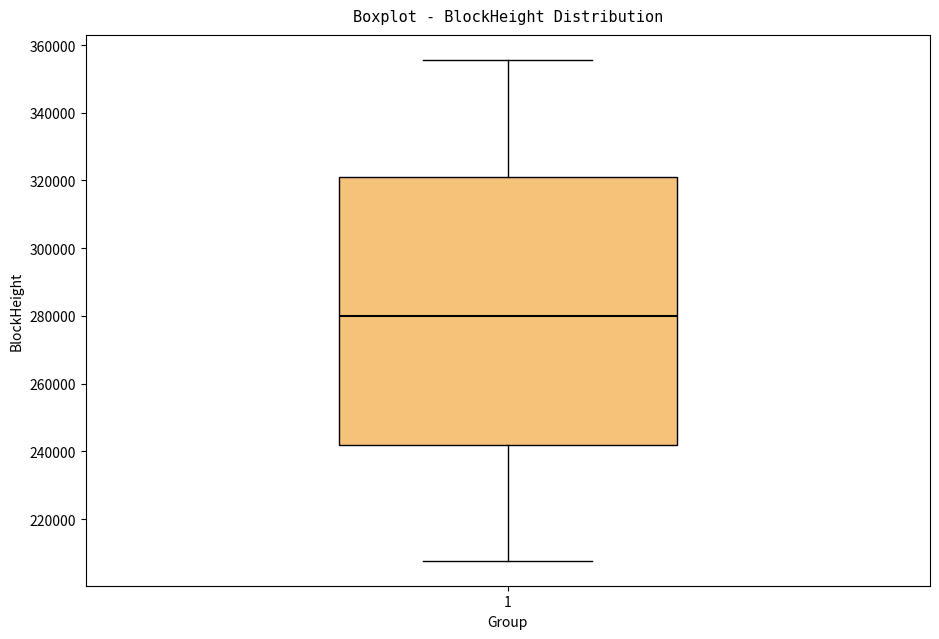

Where does the lower whisker of the box at x = 1 end on the y-axis? The values are not printed on the chart, so give them approximately, as read against the axis.

208000